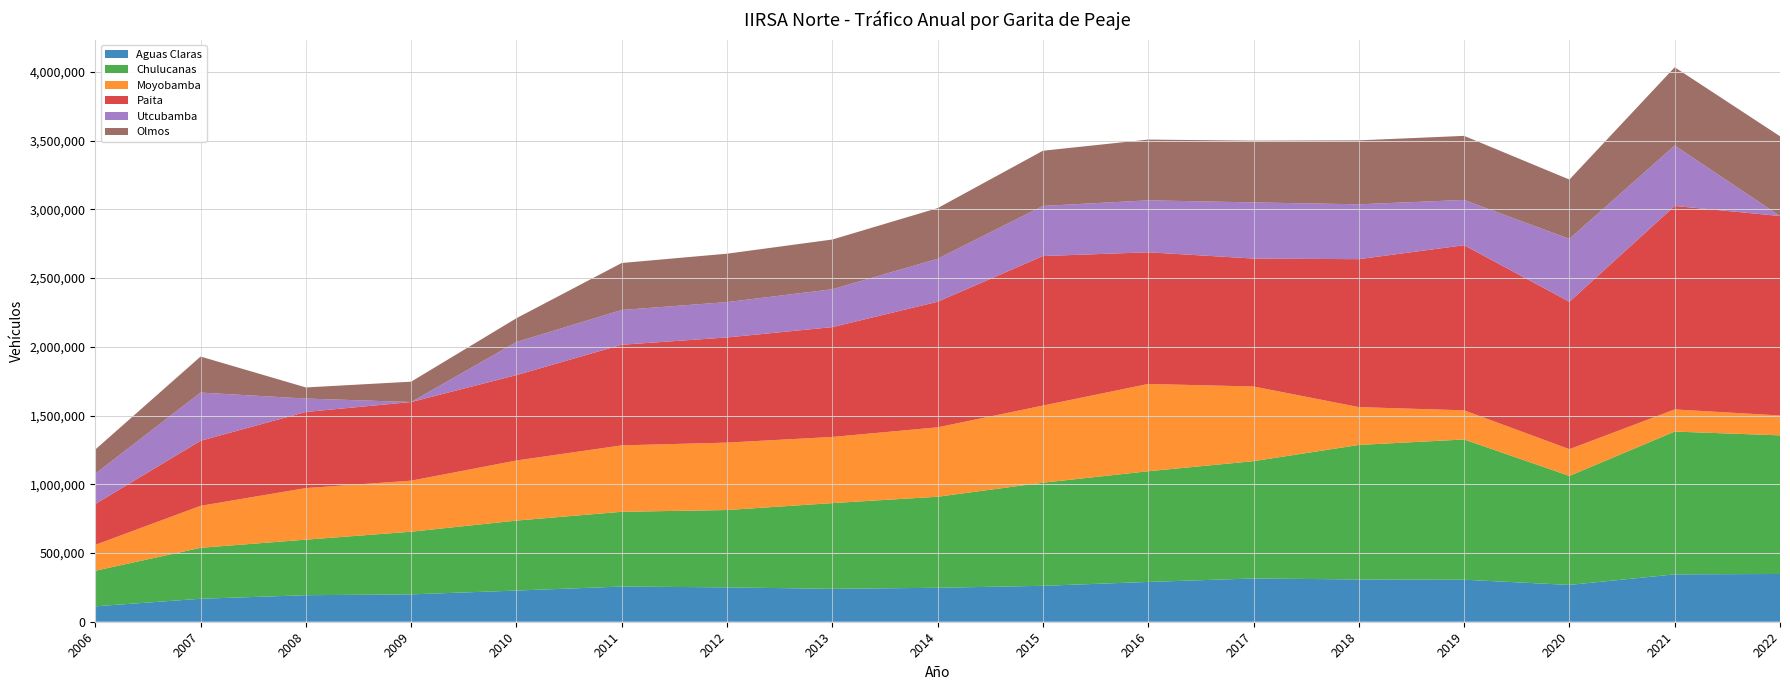

Reading right to left, list all the values displayed in this chart.

Aguas Claras: 2022=347427	2021=344633	2020=267758	2019=305619	2018=307532	2017=314711	2016=289485	2015=261281	2014=247019	2013=239461	2012=250005	2011=256001	2010=226812	2009=199077	2008=192985	2007=167135	2006=112120
Chulucanas: 2022=1008454	2021=1038799	2020=793015	2019=1020358	2018=978540	2017=853411	2016=805294	2015=750179	2014=662331	2013=623589	2012=562677	2011=543833	2010=509047	2009=455829	2008=404094	2007=370735	2006=258709
Moyobamba: 2022=144572	2021=161058	2020=194566	2019=212003	2018=275337	2017=543328	2016=635079	2015=561267	2014=504879	2013=481308	2012=490456	2011=483215	2010=437127	2009=371320	2008=375341	2007=305314	2006=188471
Paita: 2022=1451228	2021=1480428	2020=1072344	2019=1201183	2018=1076246	2017=930674	2016=957815	2015=1087656	2014=913832	2013=798982	2012=765084	2011=732126	2010=621290	2009=572127	2008=553686	2007=473412	2006=297139
Utcubamba: 2022=0	2021=439782	2020=457461	2019=329395	2018=399115	2017=408440	2016=378083	2015=364477	2014=312265	2013=275448	2012=257233	2011=252974	2010=240732	2009=0	2008=97549	2007=350454	2006=220175
Olmos: 2022=580121	2021=569042	2020=431690	2019=466064	2018=465267	2017=449219	2016=441942	2015=401650	2014=368803	2013=361853	2012=352078	2011=341817	2010=173137	2009=148065	2008=80880	2007=262199	2006=176094